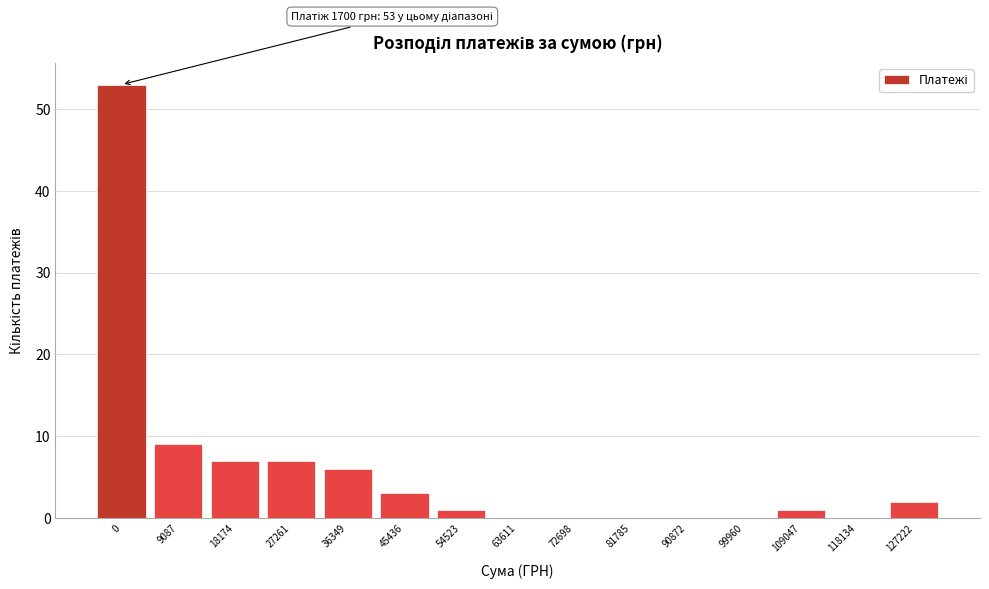

Reading left to right, transcribe all the data shown in this chart.

0=53	9087=9	18174=7	27261=7	36349=6	45436=3	54523=1	63611=0	72698=0	81785=0	90872=0	99960=0	109047=1	118134=0	127222=2